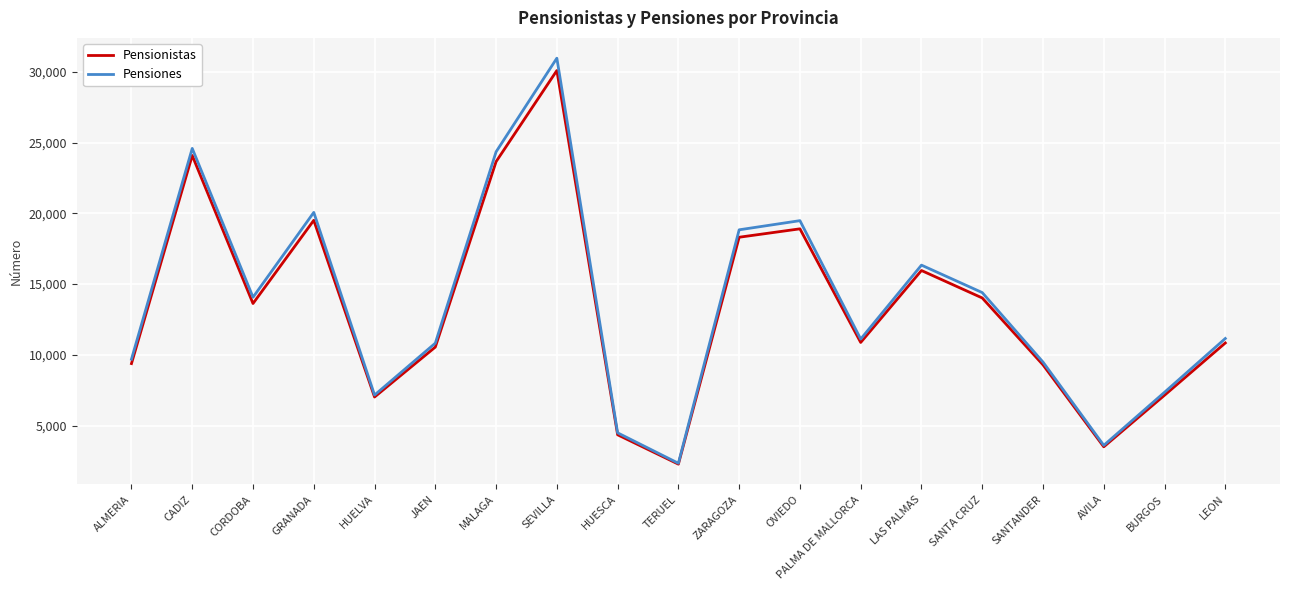

List the series in order of their overall mean, lowest first.

Pensionistas, Pensiones